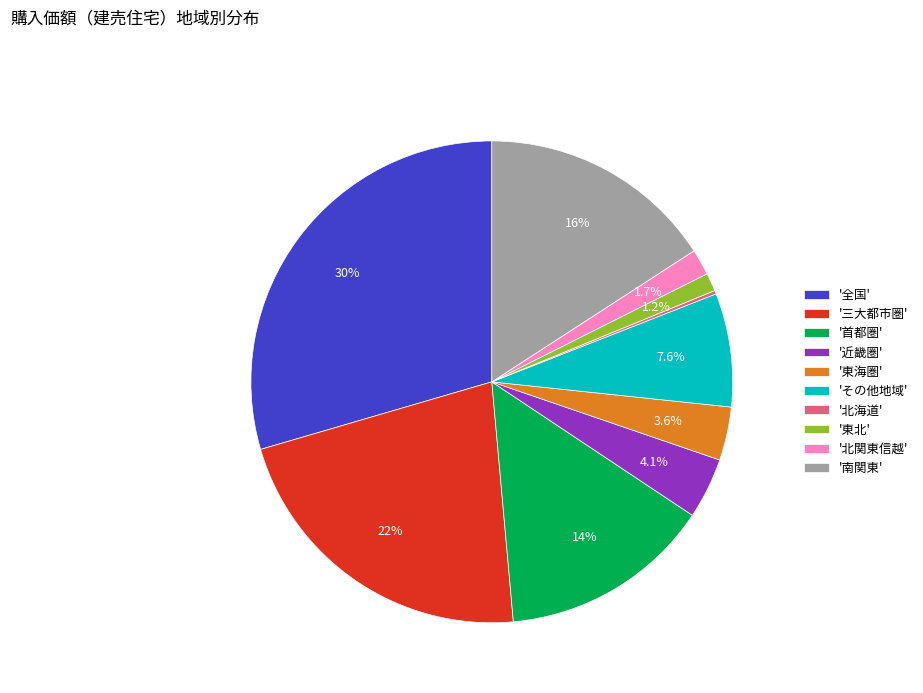

To the nearest percent, what is the difference between the largest and smallest slice percentages?

29%